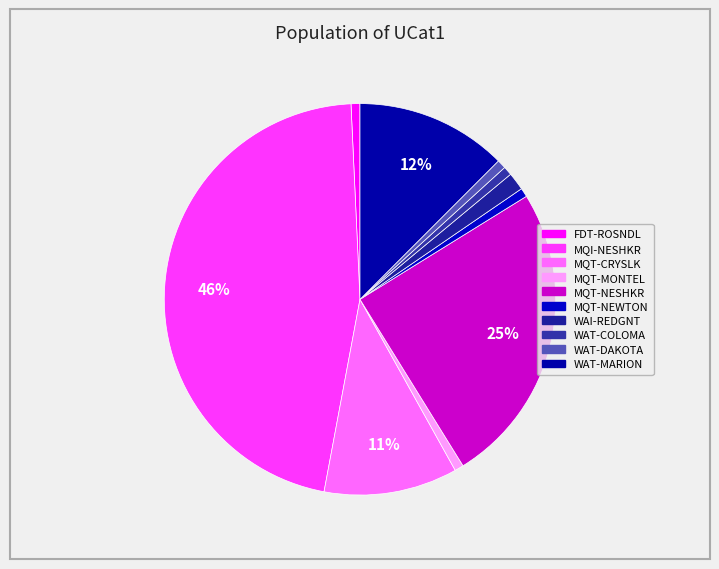

True or false: WAI-REDGNT accounts for 12% of the total.

False